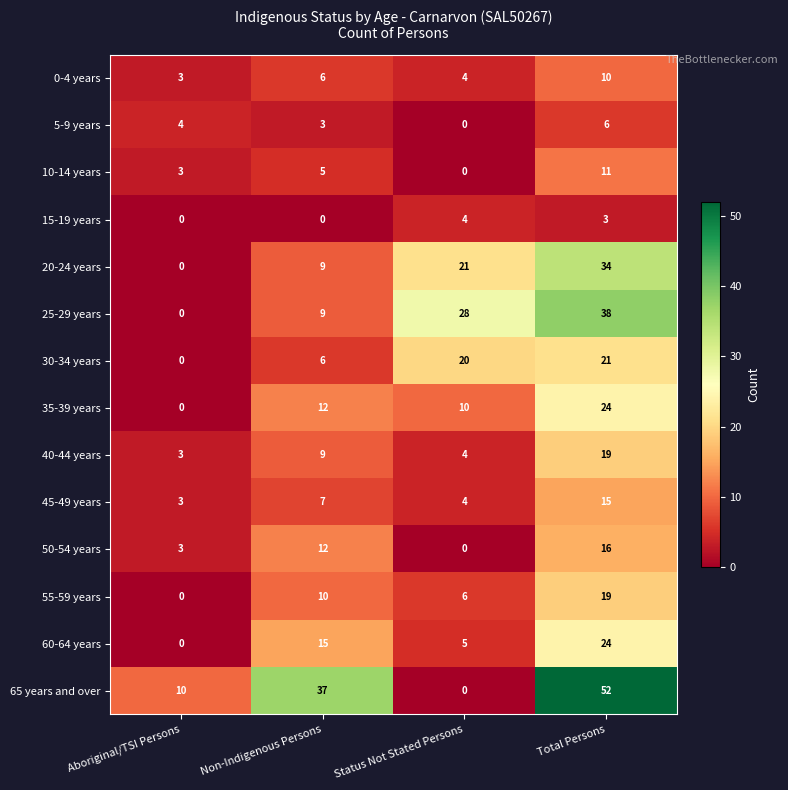

Which series has the largest total across all categories?

65 years and over